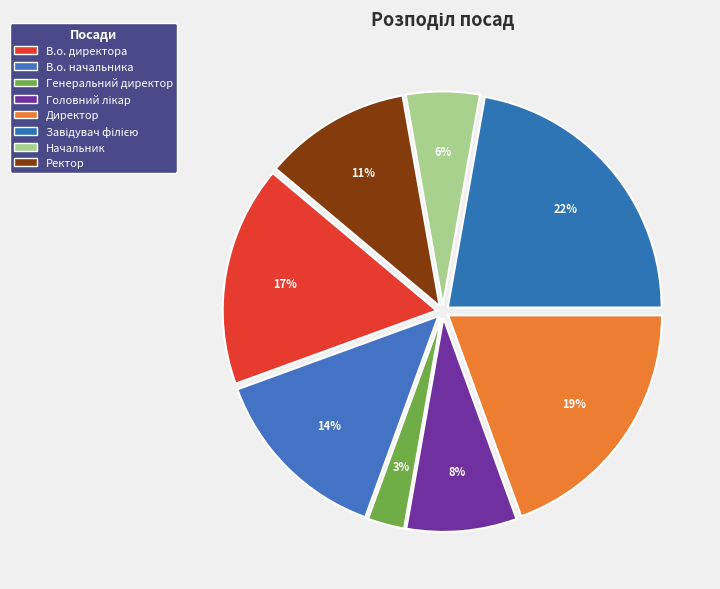

Count the number of slices in the pie.

8